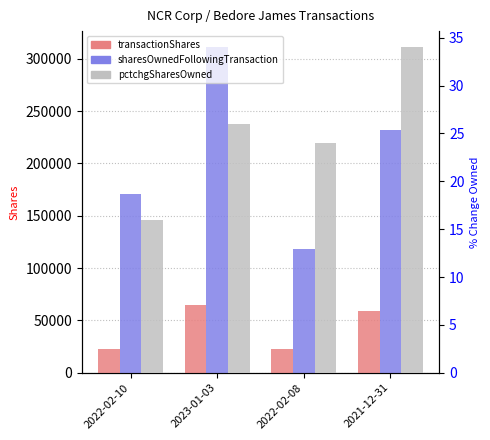

Reading left to right, list all the values displayed in this chart.

transactionShares: 2022-02-10=22870	2023-01-03=64457	2022-02-08=22907	2021-12-31=58928
sharesOwnedFollowingTransaction: 2022-02-10=170288	2023-01-03=310848	2022-02-08=118490	2021-12-31=231735
pctchgSharesOwned: 2022-02-10=16	2023-01-03=26	2022-02-08=24	2021-12-31=34